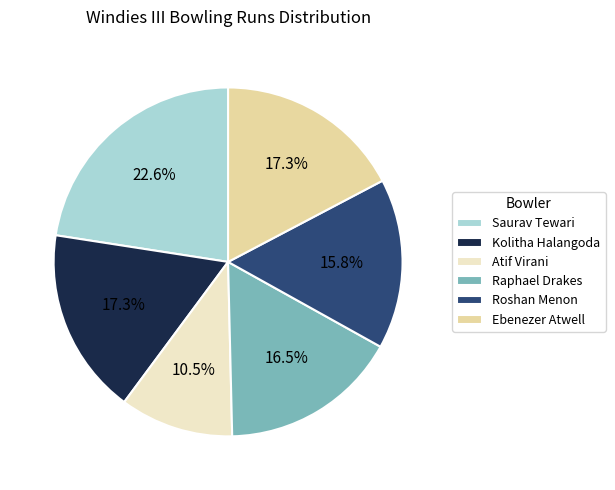

The Atif Virani slice represents 21% of the pie. True or false?

False